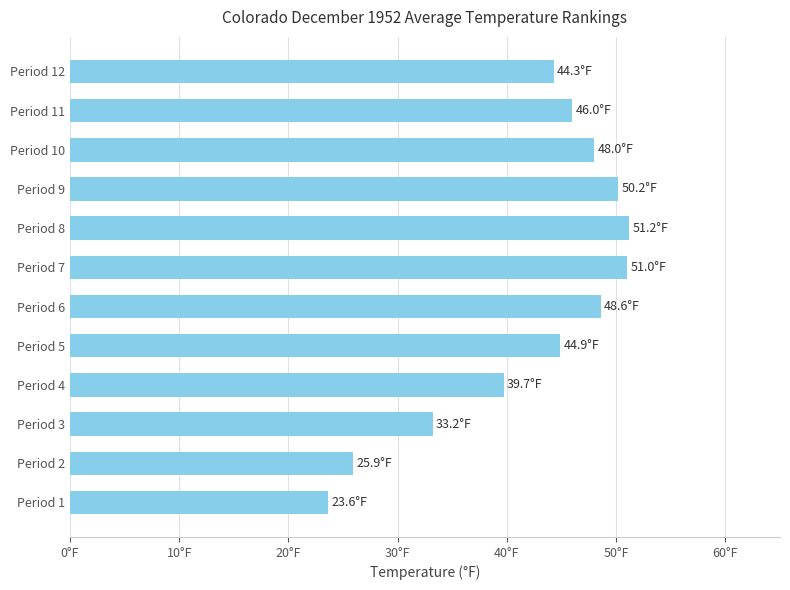

At which label is the value closest to 37?

Period 4